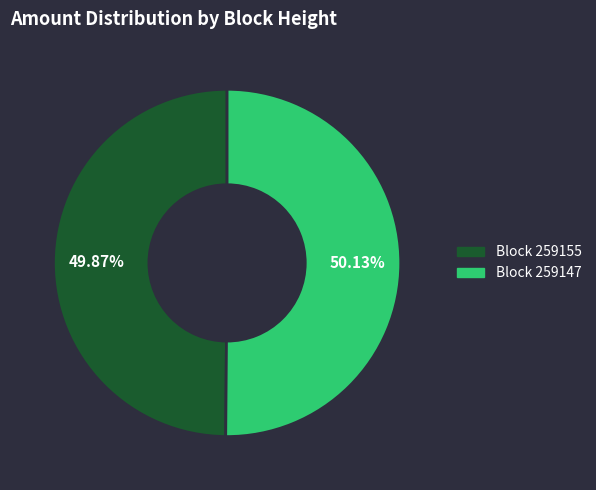

Is there any slice that represents more than half of the pie?

Yes